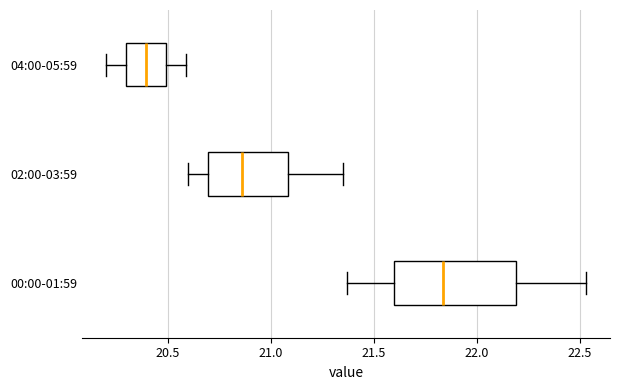

Comparing the boxes themselves (not the whiskers), which one is the widest?

00:00-01:59